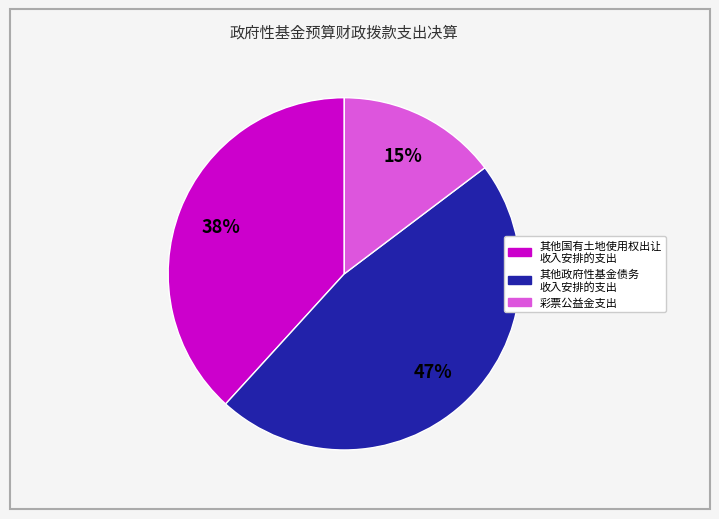

Which category has the smallest portion of the pie?

彩票公益金支出